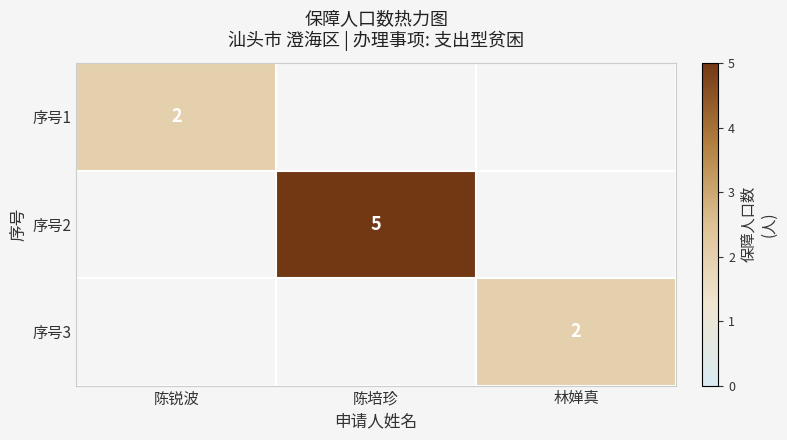

Count the number of data series in this chart.

3